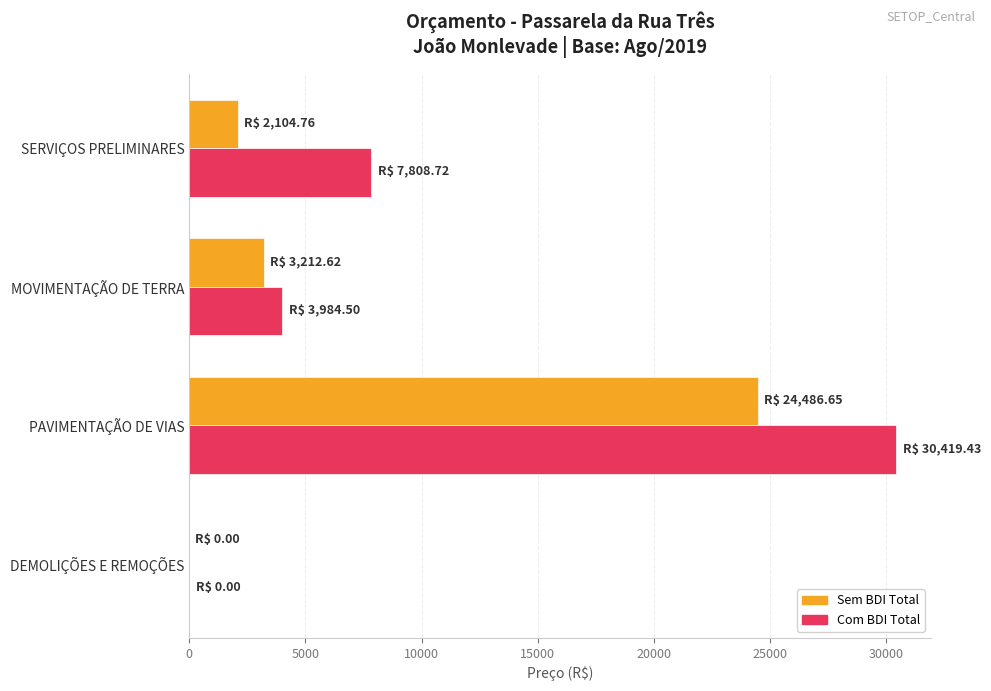

Which series has the largest total across all categories?

Com BDI Total